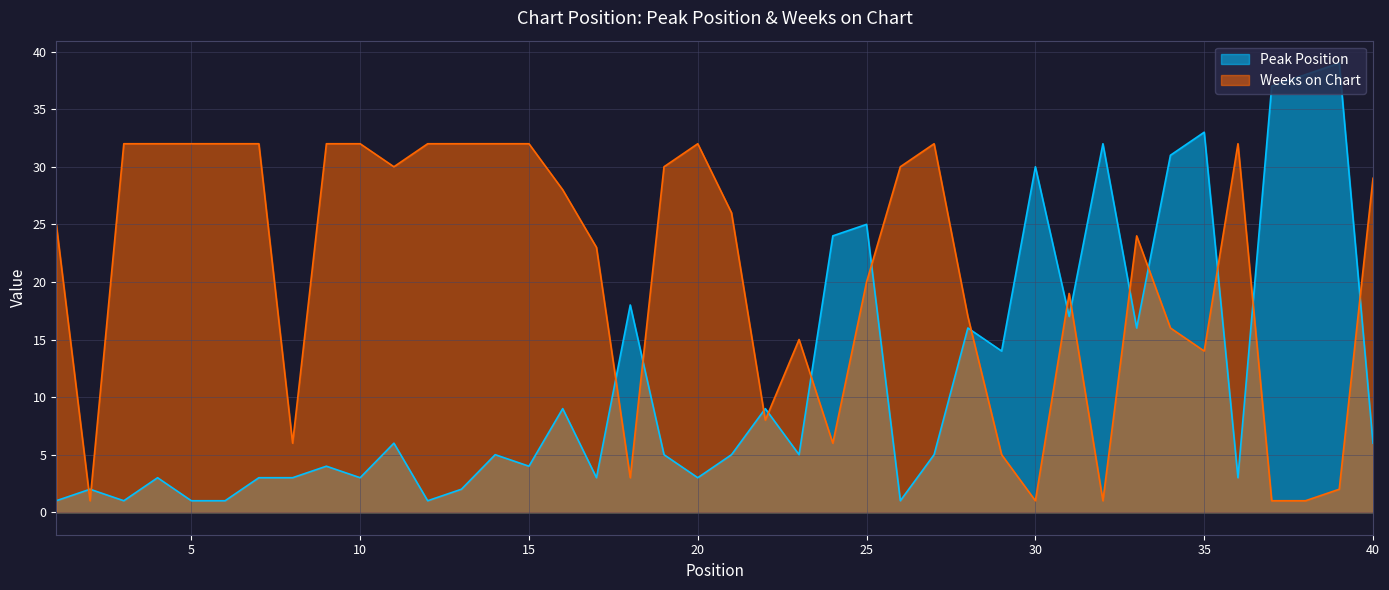

Rank the series by their maximum value, from lowest to highest.

Weeks on Chart, Peak Position